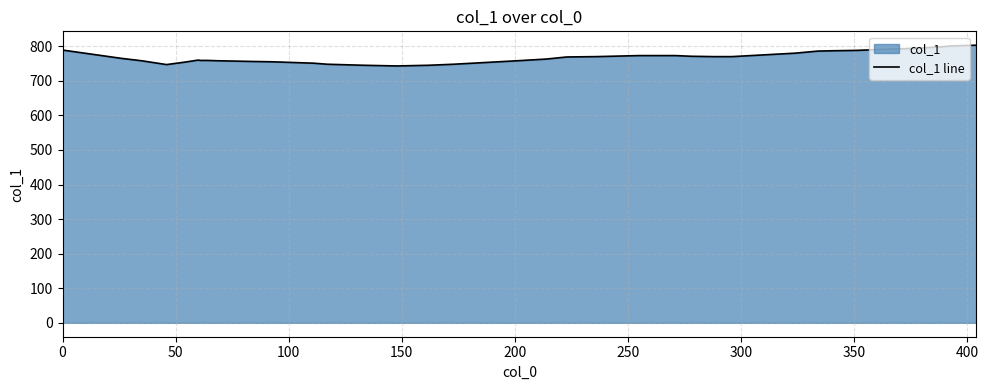

True or false: the data has more than 0 interior local peaks.

True